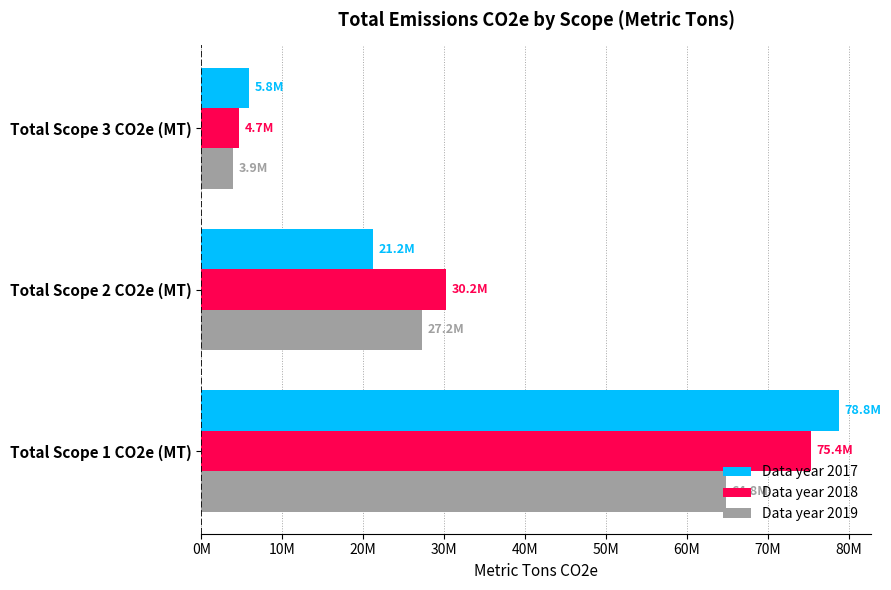

Rank the categories by Data year 2018 value from highest to lowest.

Total Scope 1 CO2e (MT), Total Scope 2 CO2e (MT), Total Scope 3 CO2e (MT)